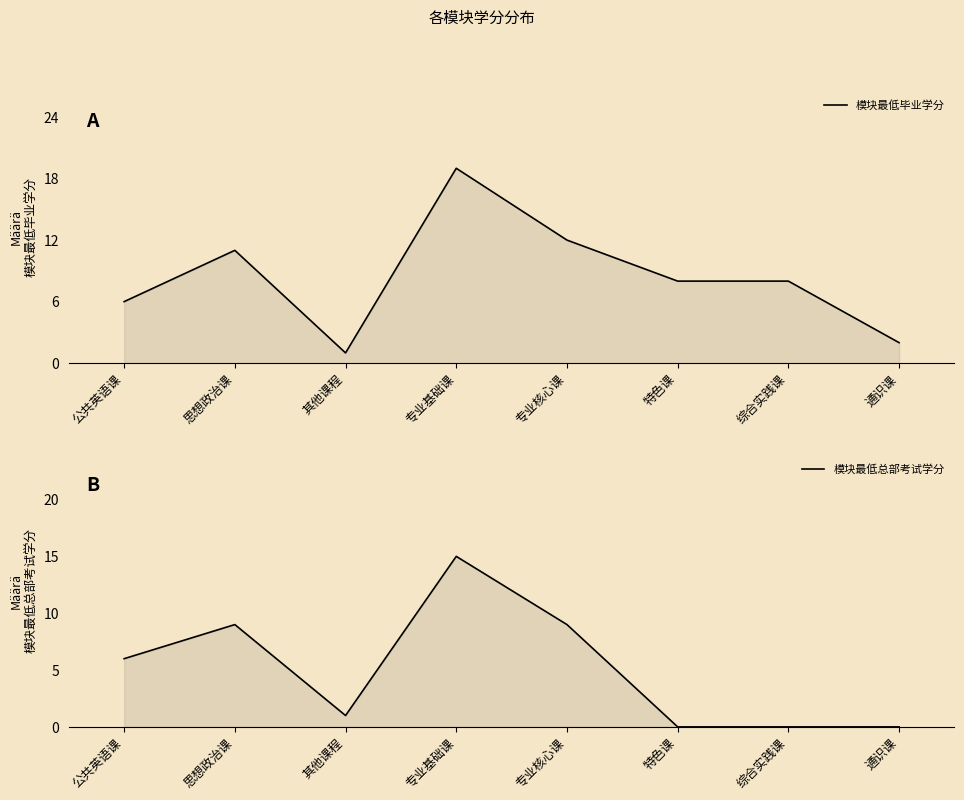

How many lines are shown in the chart?

2